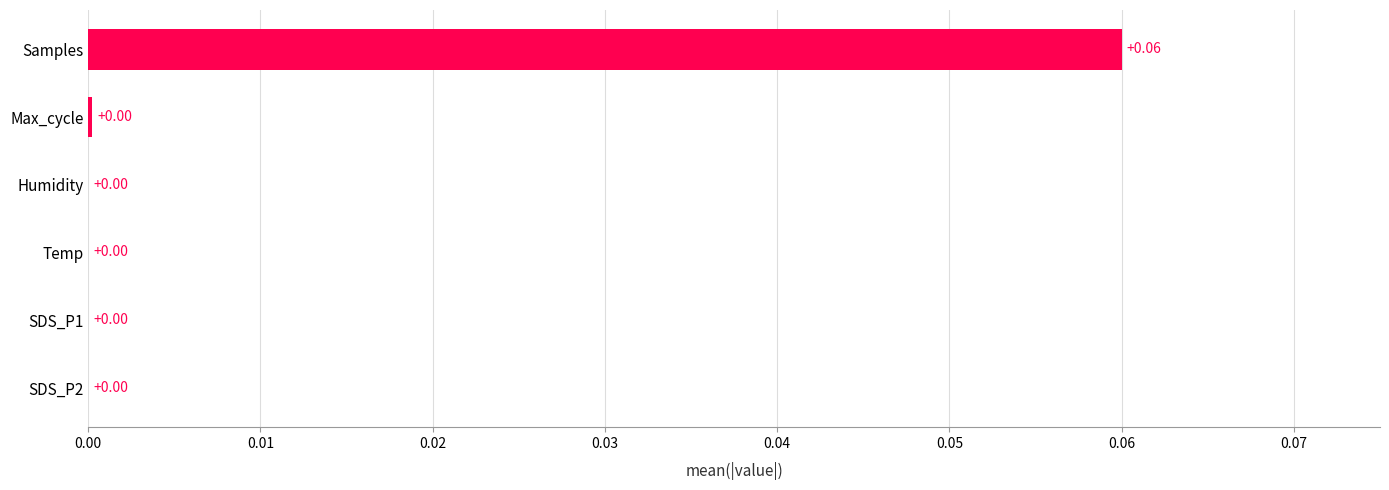

What is the change in value from Humidity to Samples?

+0.1